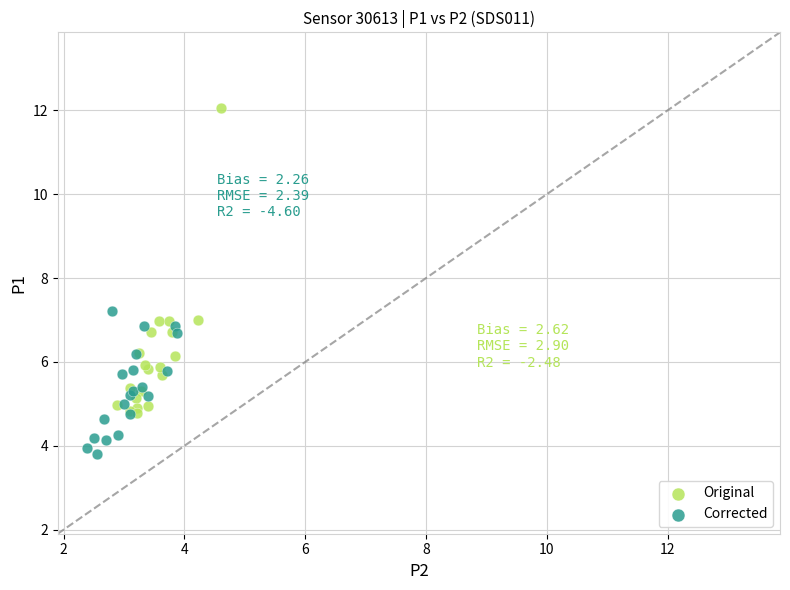

Which series has the widest spread of Y values?

Original